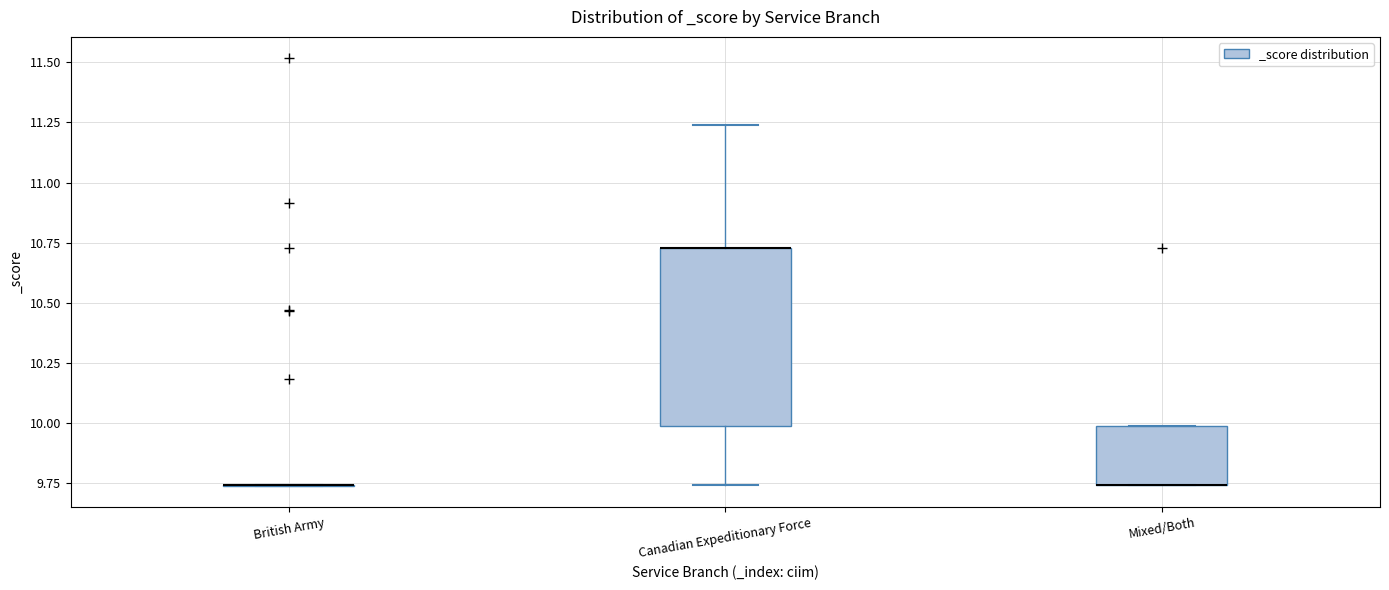

Reading left to right, read every box against the y-axis: the position of its median line, the range the box covers, and the ends of its whiskers. The values are not printed on the chart, so give them approximately, as read against the axis.

British Army: box collapsed to a line at 9.75, whiskers 9.75 to 9.75
Canadian Expeditionary Force: median 10.75 (drawn on the box's upper edge), box 10.00 to 10.75, whiskers 9.75 to 11.25
Mixed/Both: median 9.75 (drawn on the box's lower edge), box 9.75 to 10.00, whiskers 9.75 to 10.00